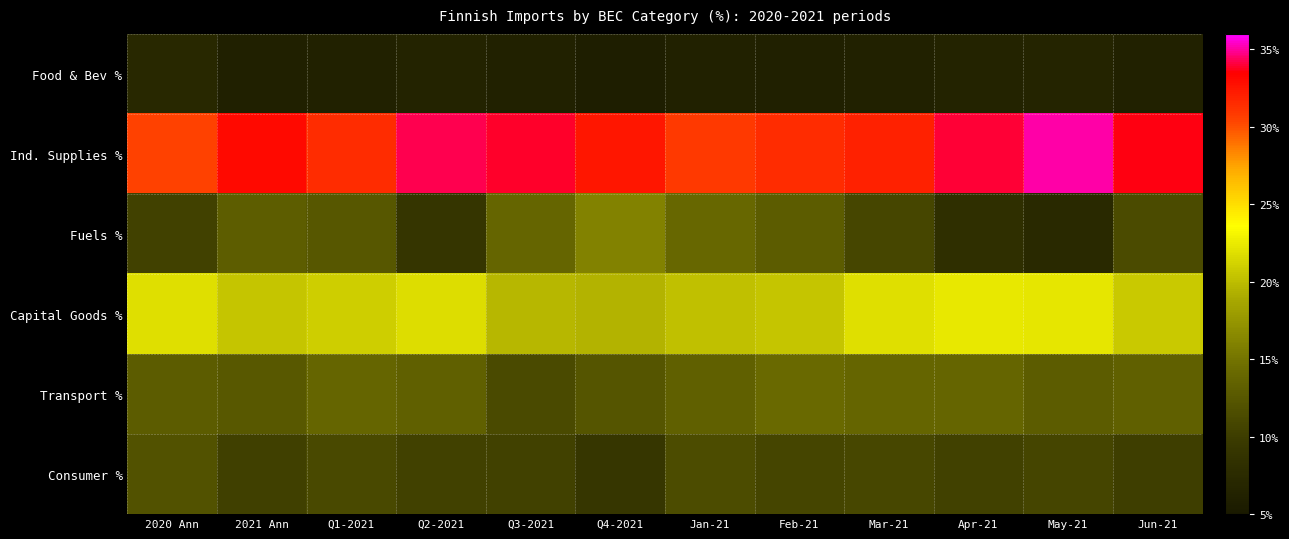

Which series has the largest total across all categories?

Ind. Supplies %